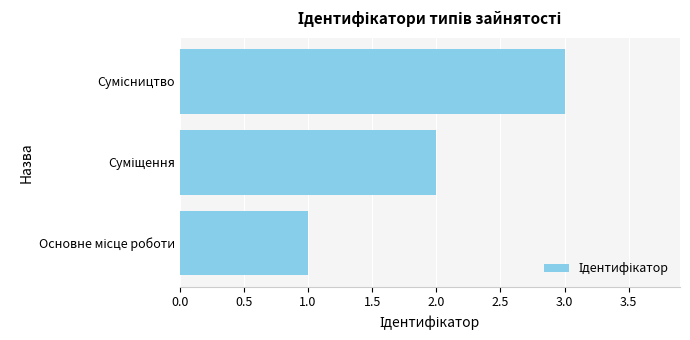

What is the maximum value shown in the chart?

3